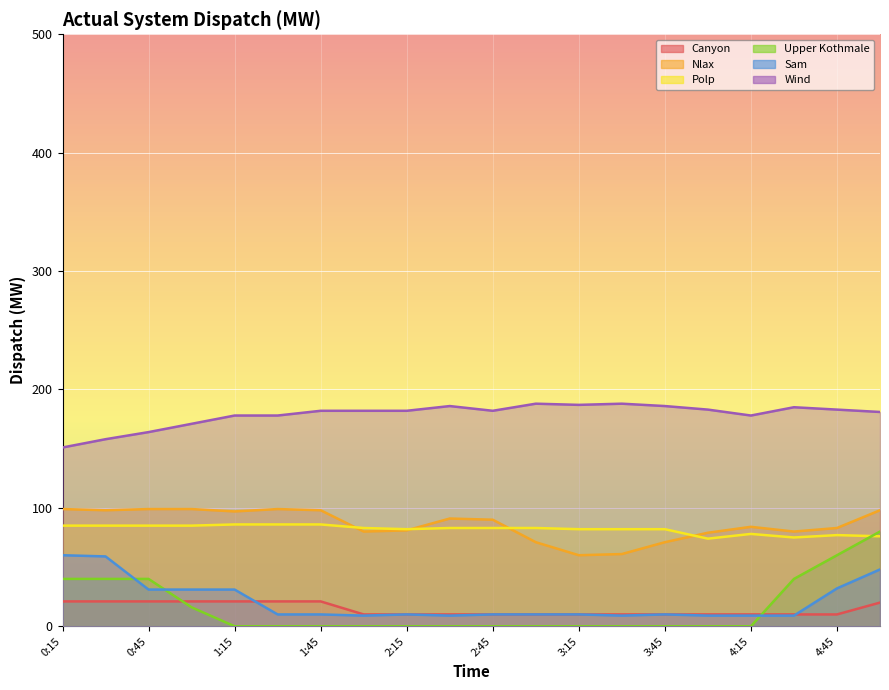

Which series has the largest range (max minus min)?

Upper Kothmale